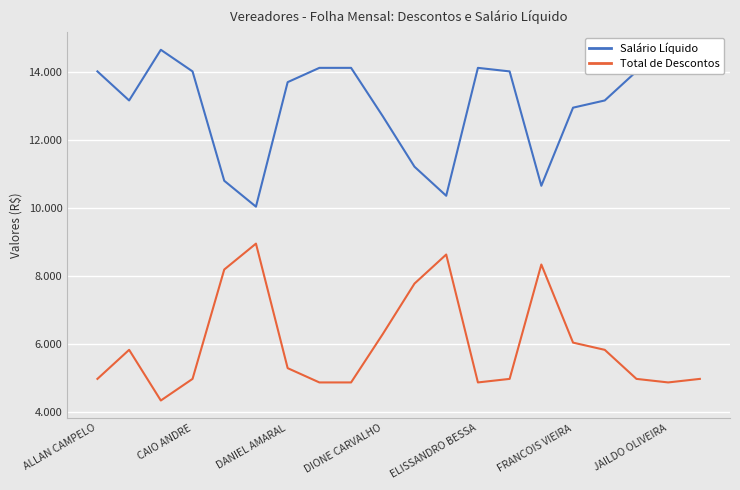

What is the value of the Salário Líquido point at the 2nd from the left?

13163.5